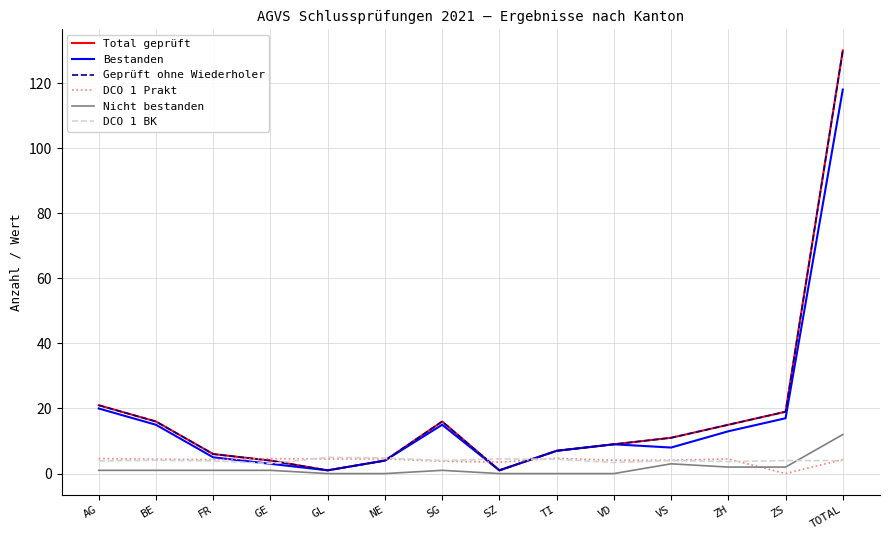

Is this an area chart (filled region under the line)?

No